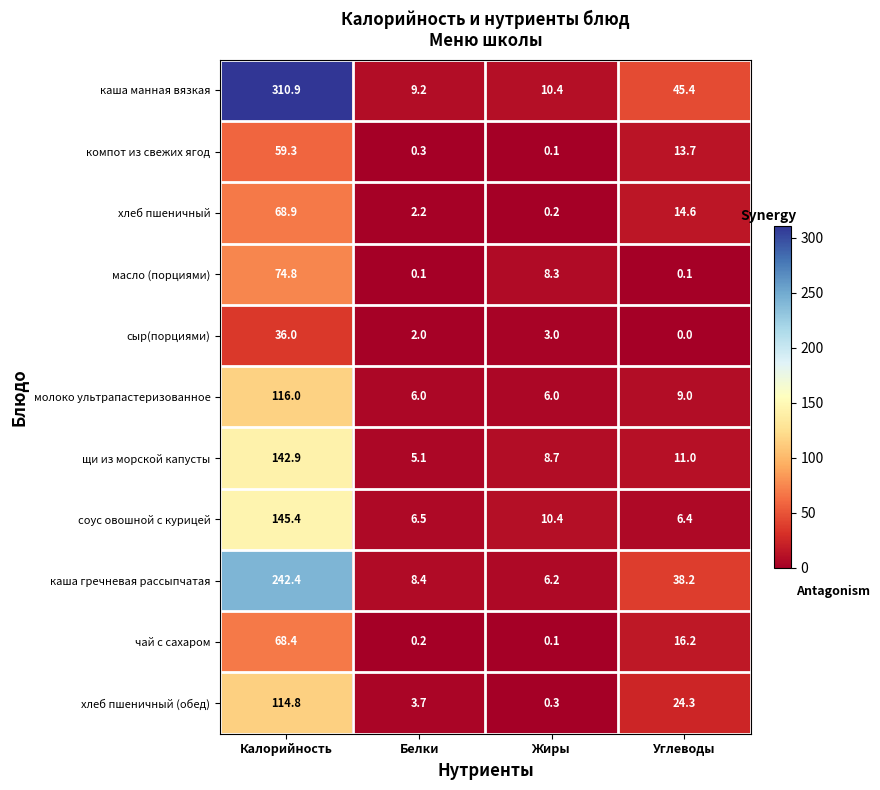

What is the difference between the second highest and minimum values in the хлеб пшеничный series?

14.4